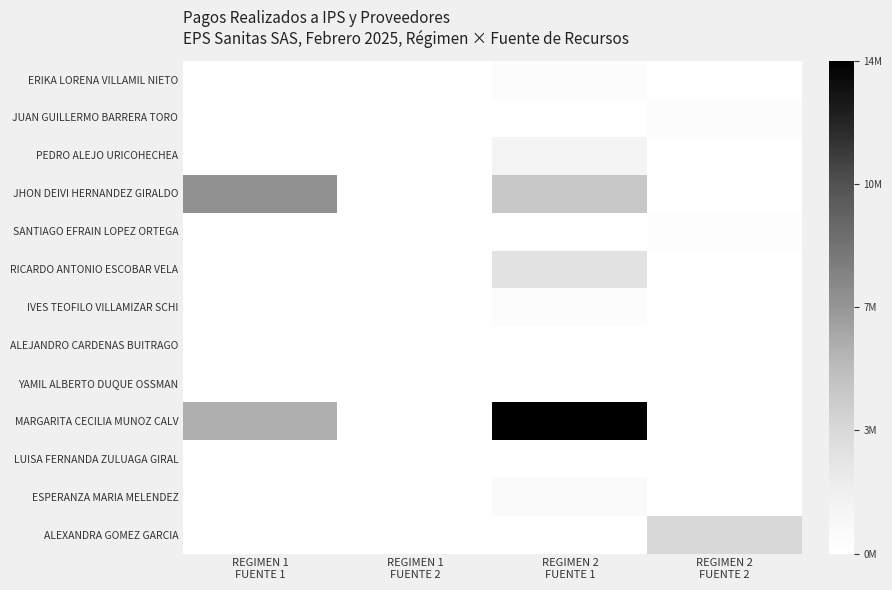

Between REGIMEN 2
FUENTE 1 and REGIMEN 1
FUENTE 2, which is larger?

REGIMEN 2
FUENTE 1